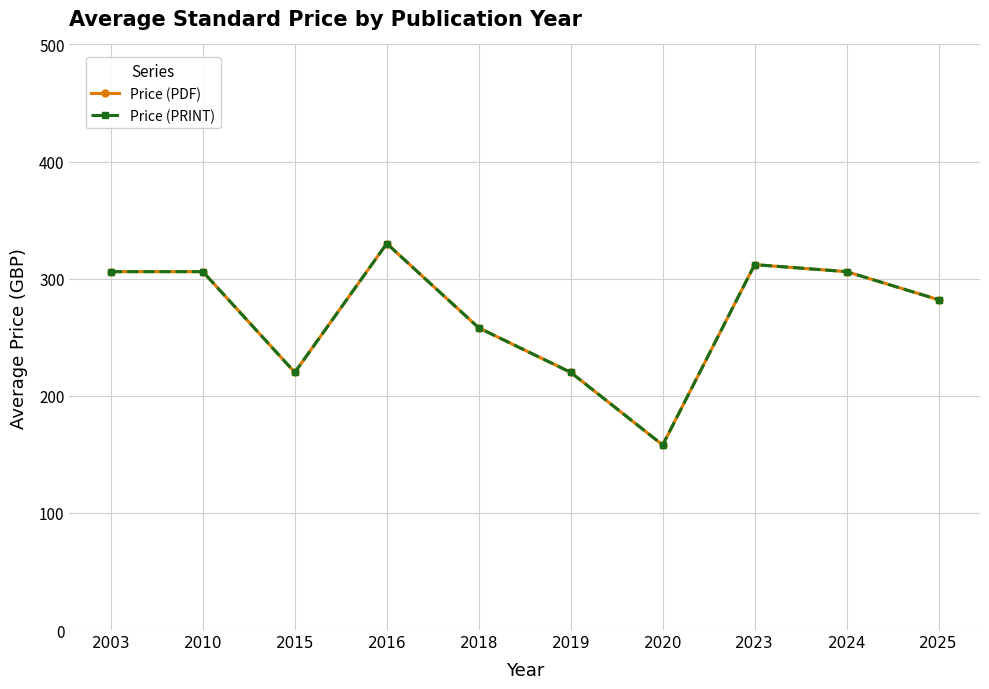

Where is Price (PRINT) nearest to the value 244?

2018